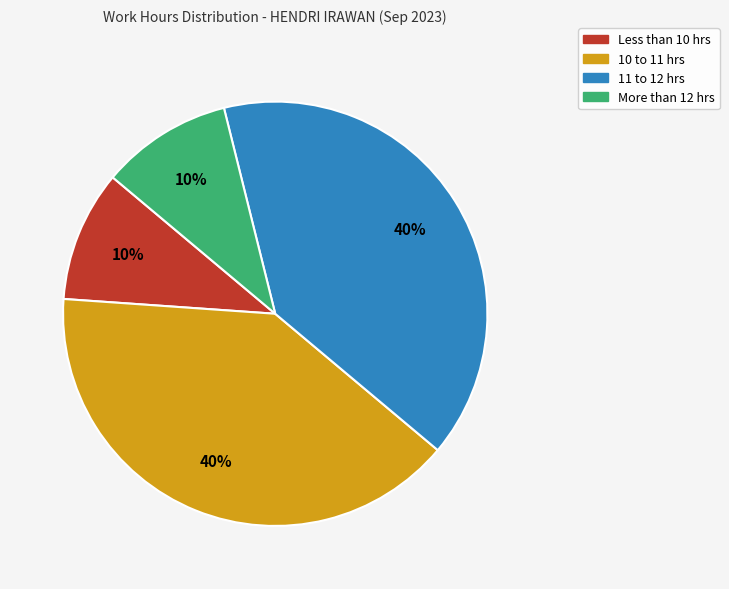

How many segments does this pie chart have?

4